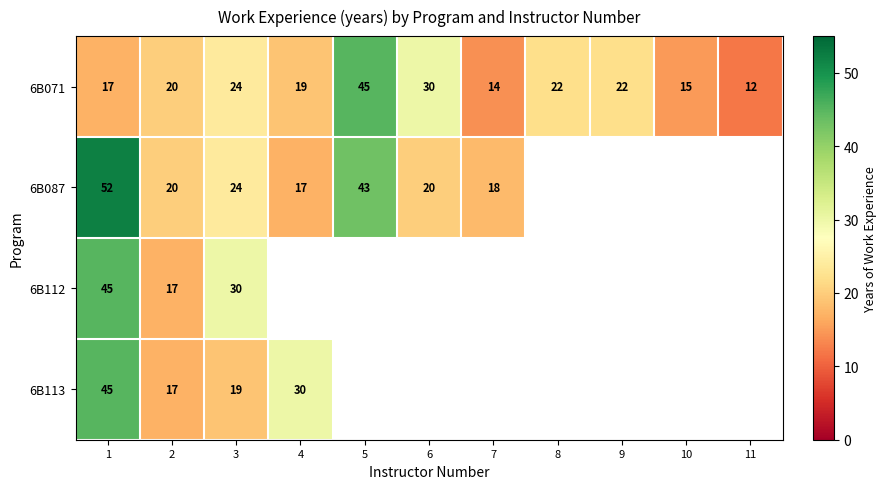

What is the difference between the highest and lowest values at 3?

11